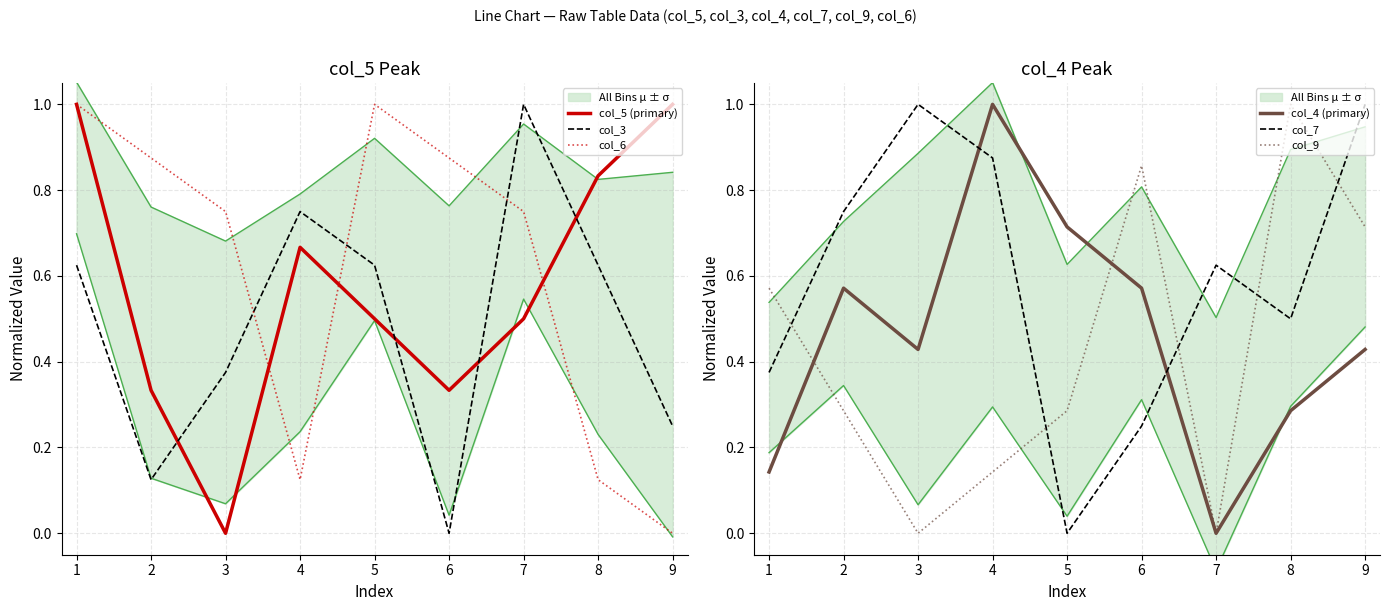

How many positive values does the col_9 series have?

7